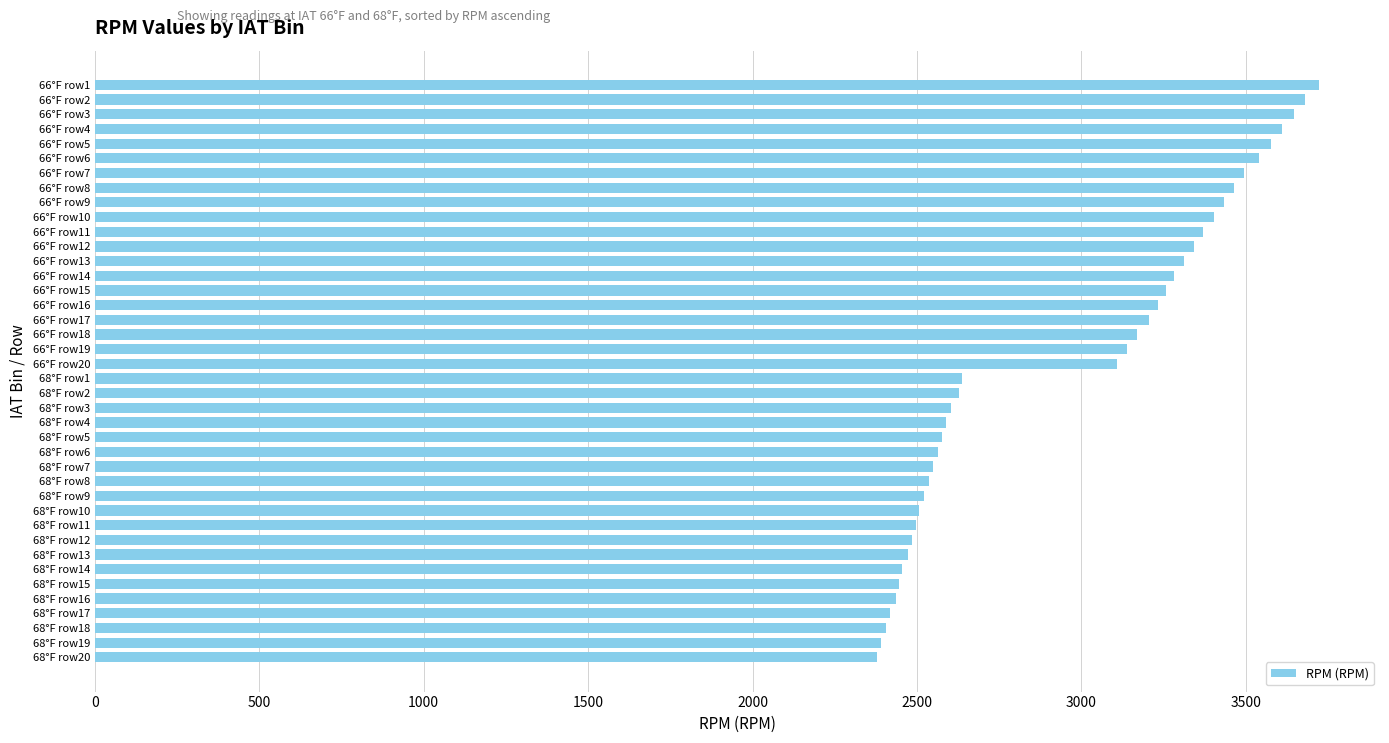

Approximately how many times larger is the value at 66°F row14 compared to 66°F row3?

0.9